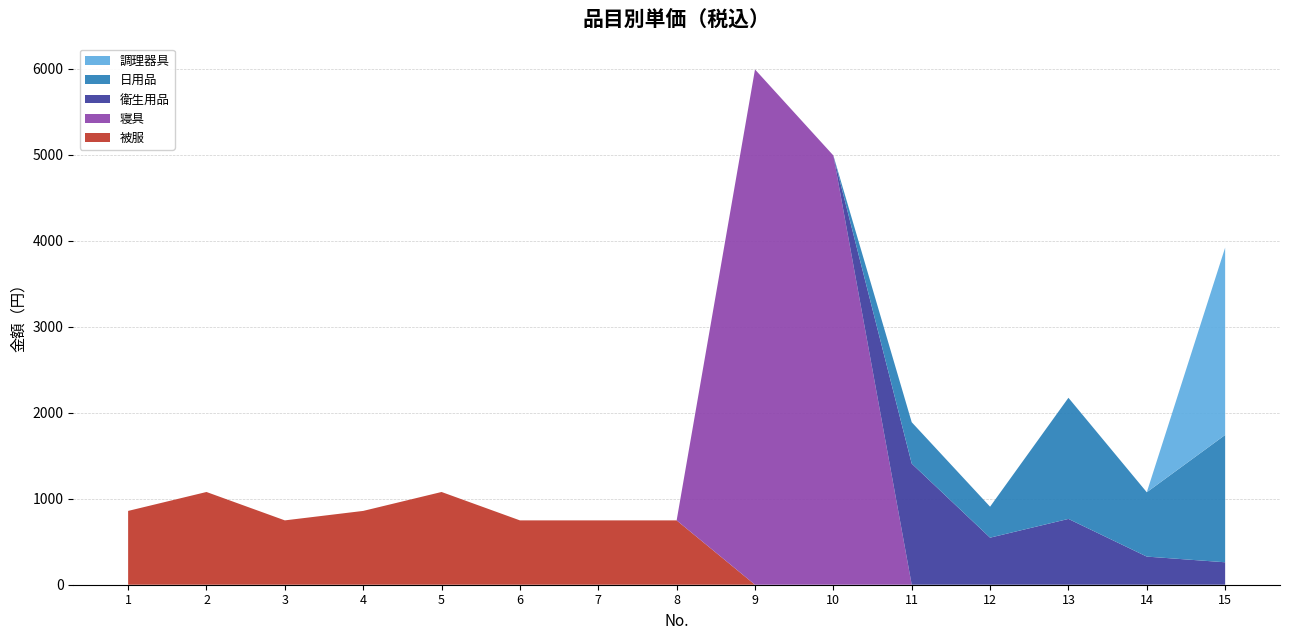

Reading left to right, what are all the values shown in this chart?

被服: 1=858	2=1078	3=748	4=858	5=1078	6=748	7=748	8=748	9=0	10=0	11=0	12=0	13=0	14=0	15=0
寝具: 1=0	2=0	3=0	4=0	5=0	6=0	7=0	8=0	9=5990	10=4990	11=0	12=0	13=0	14=0	15=0
衛生用品: 1=0	2=0	3=0	4=0	5=0	6=0	7=0	8=0	9=0	10=0	11=1408	12=547	13=765	14=327	15=261
日用品: 1=0	2=0	3=0	4=0	5=0	6=0	7=0	8=0	9=0	10=0	11=481	12=360	13=1408	14=748	15=1480
調理器具: 1=0	2=0	3=0	4=0	5=0	6=0	7=0	8=0	9=0	10=0	11=0	12=0	13=0	14=0	15=2178